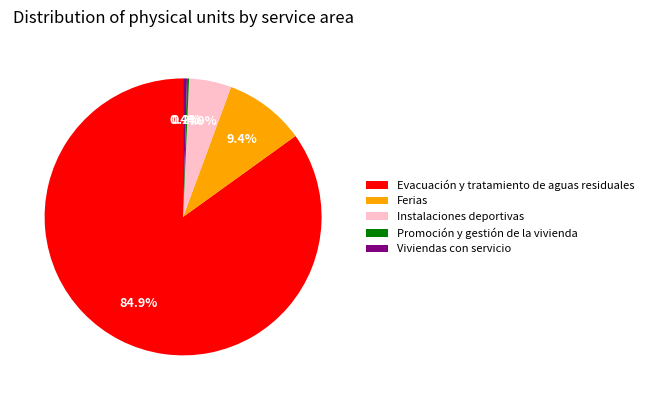

What is the ratio of the value at Evacuación y tratamiento de aguas residuales to the value at Viviendas con servicio?

190.2